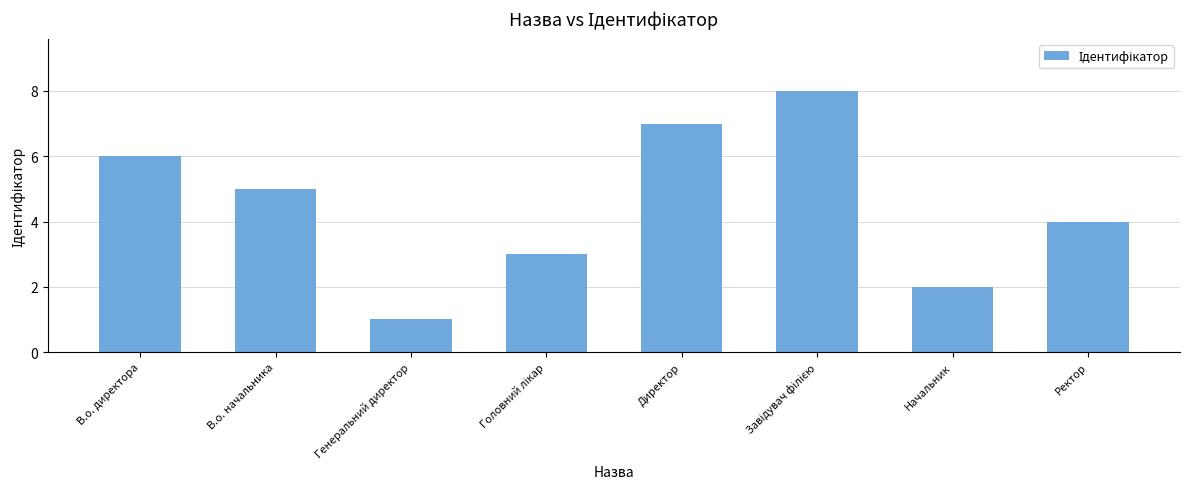

The chart shows a value of 2 at Начальник. True or false?

True